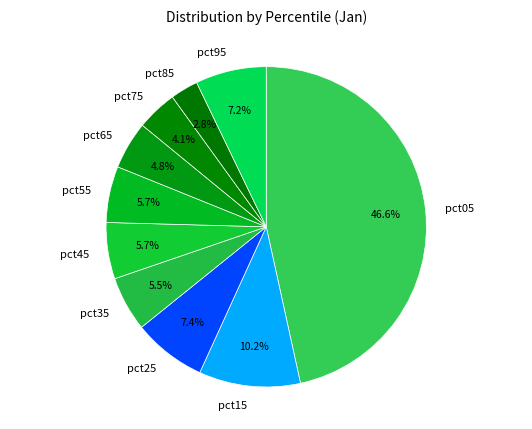

What portion of the pie excludes pct25?

92.6%